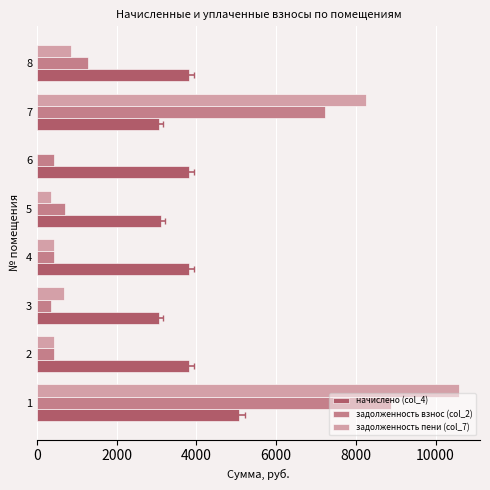

Reading right to left, transcribe all the data shown in this chart.

начислено (col_4): 3823.2	3060.0	3823.2	3117.6	3823.2	3060.0	3823.2	5076.0
задолженность взнос (col_2): 1274.4	7229.4	424.8	692.8	424.8	337.3	424.8	8894.0
задолженность пени (col_7): 846.7	8249.5	0.0	346.4	424.8	677.0	424.8	10586.0